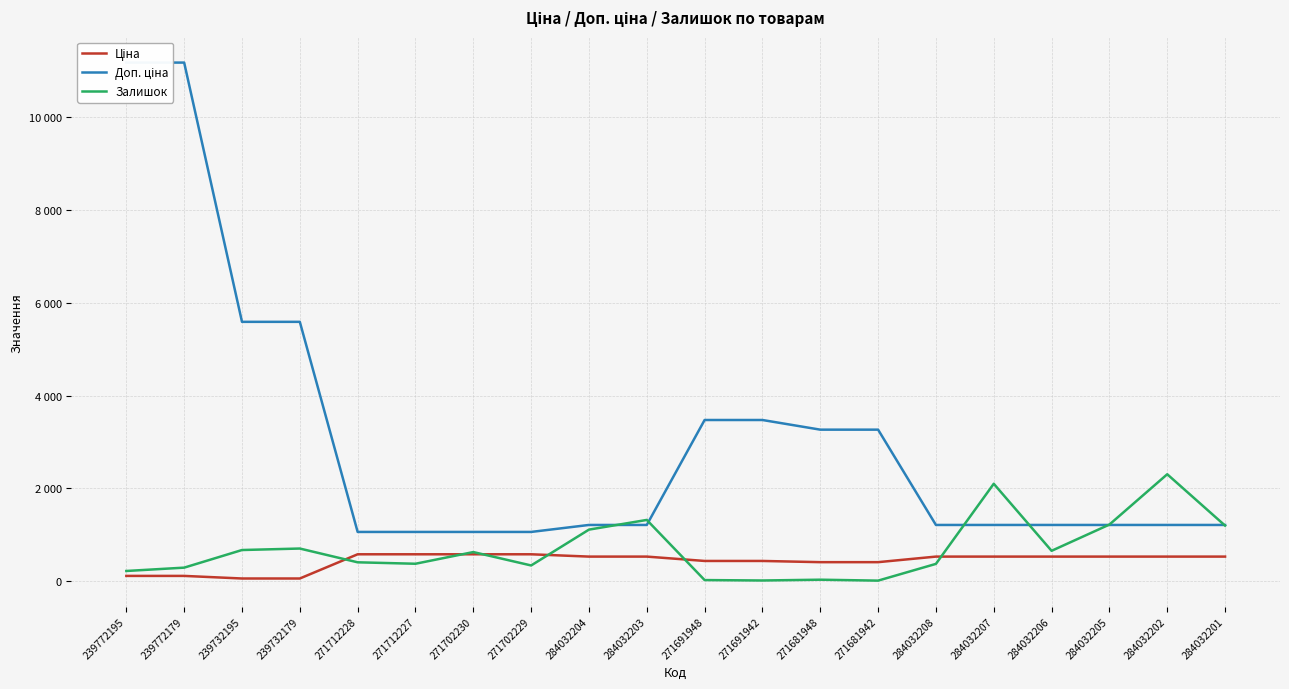

The Залишок series shows 405.0 at 271712228. True or false?

True